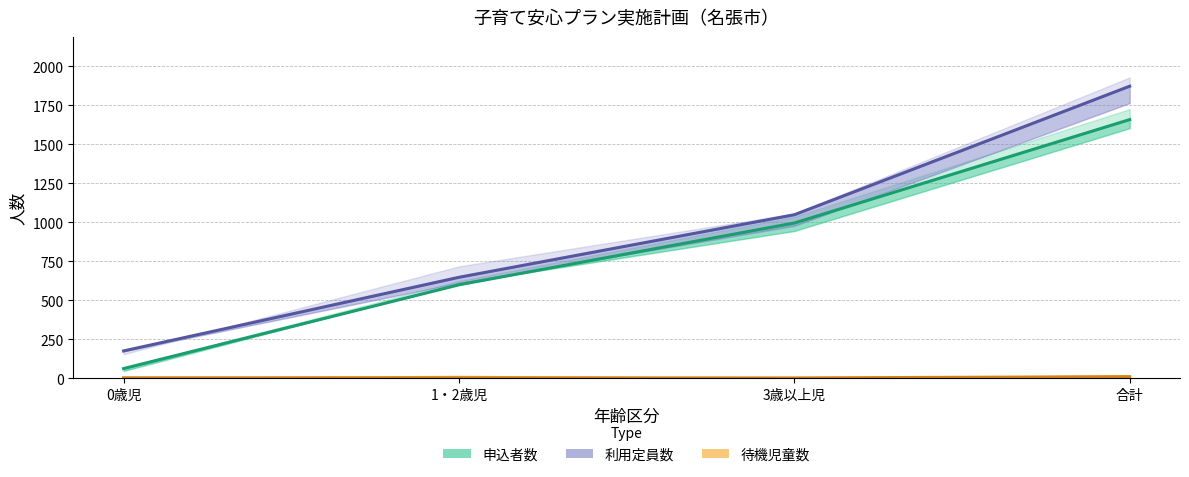

Which series changed the most between 0歳児 and 3歳以上児?

申込者数_実績2019